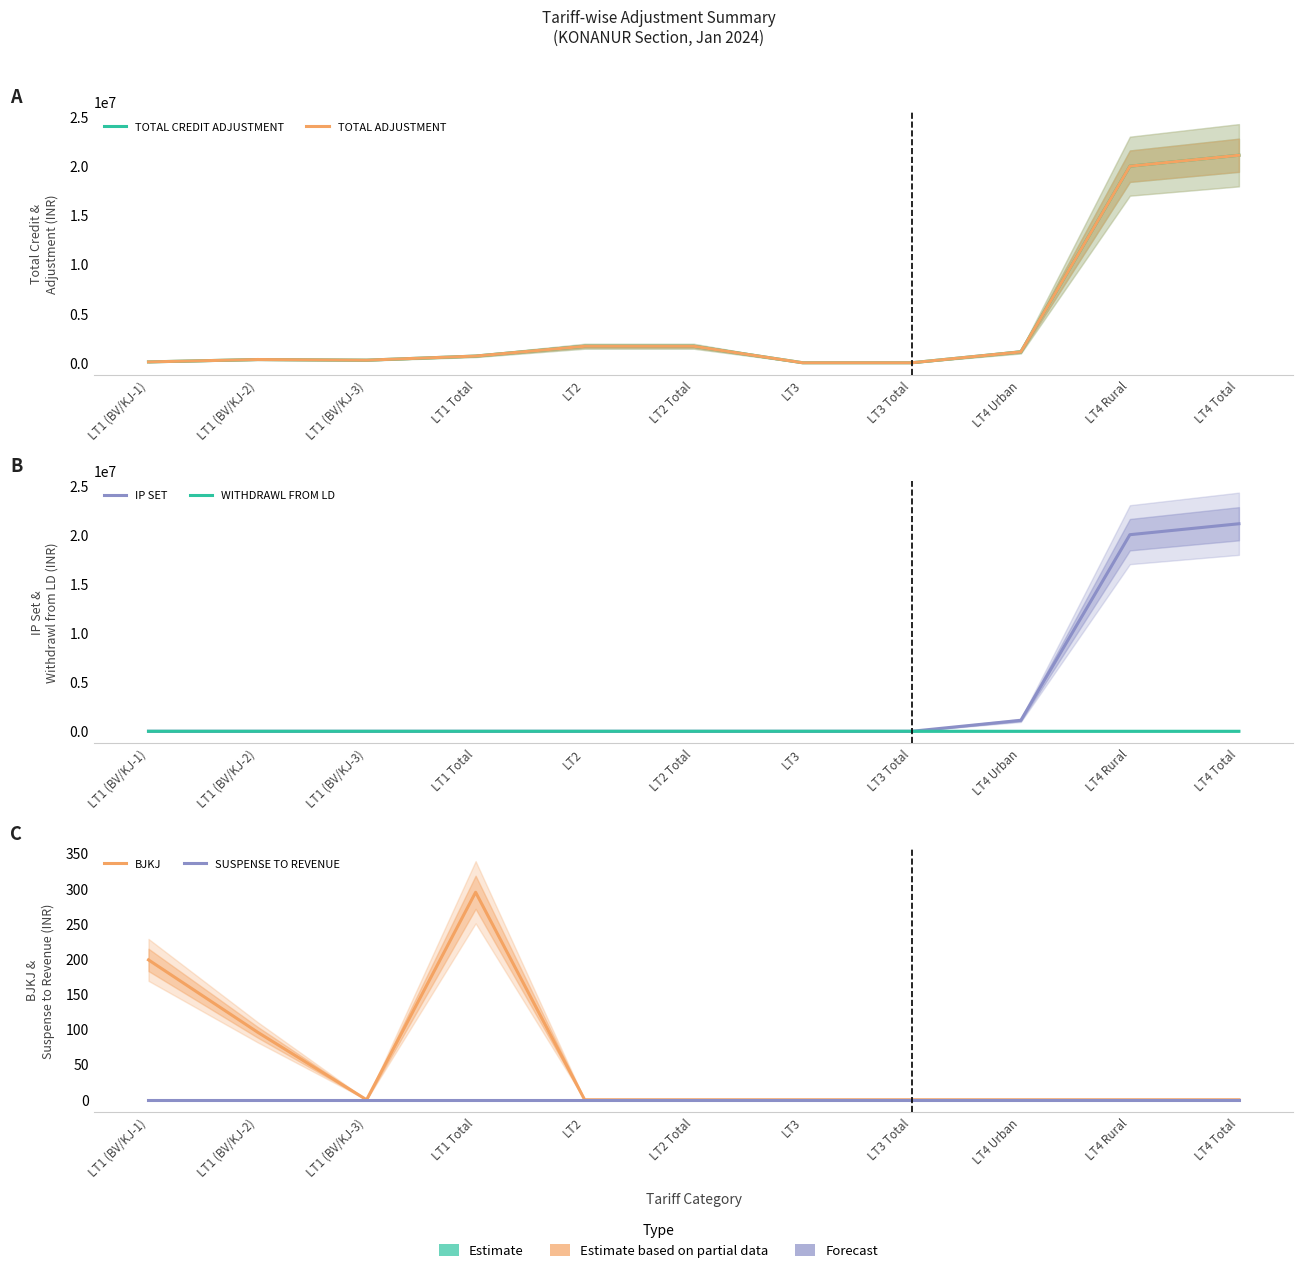

What is the average value of the BJKJ series?

53.6